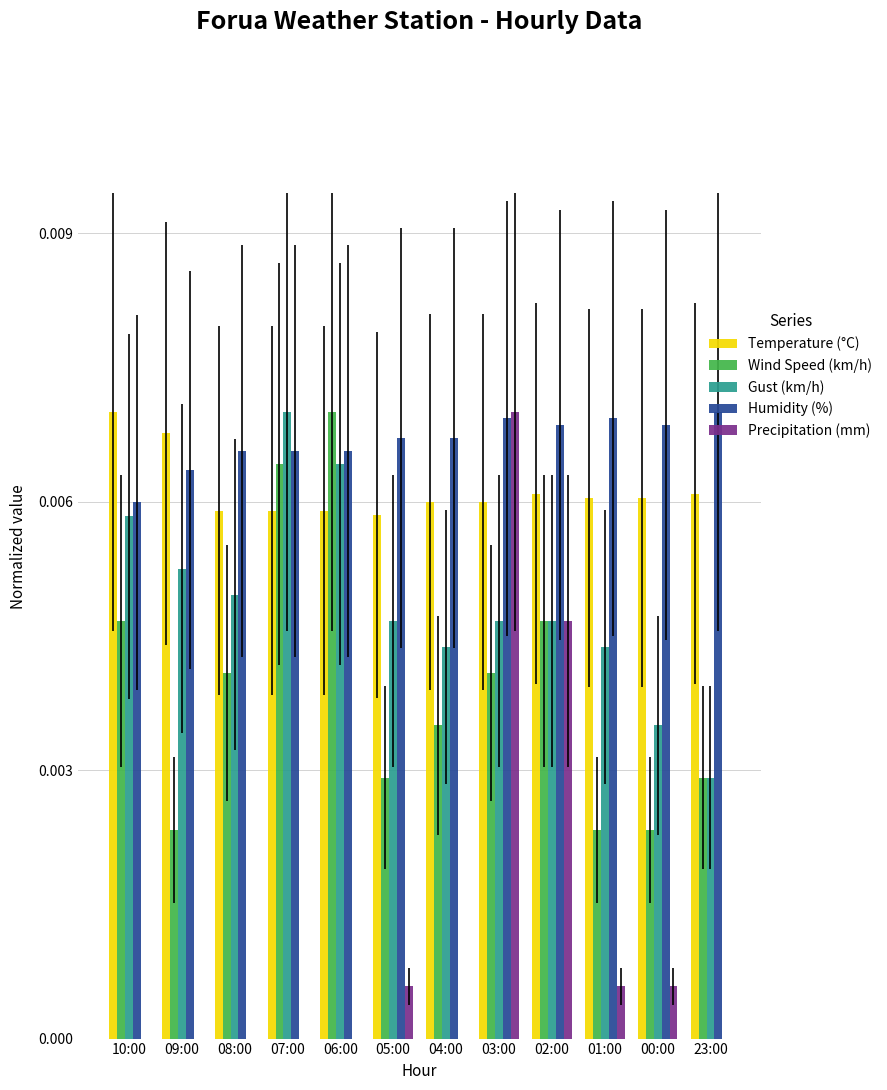

The value of Wind Speed (km/h) at 01:00 is 0.0. True or false?

True